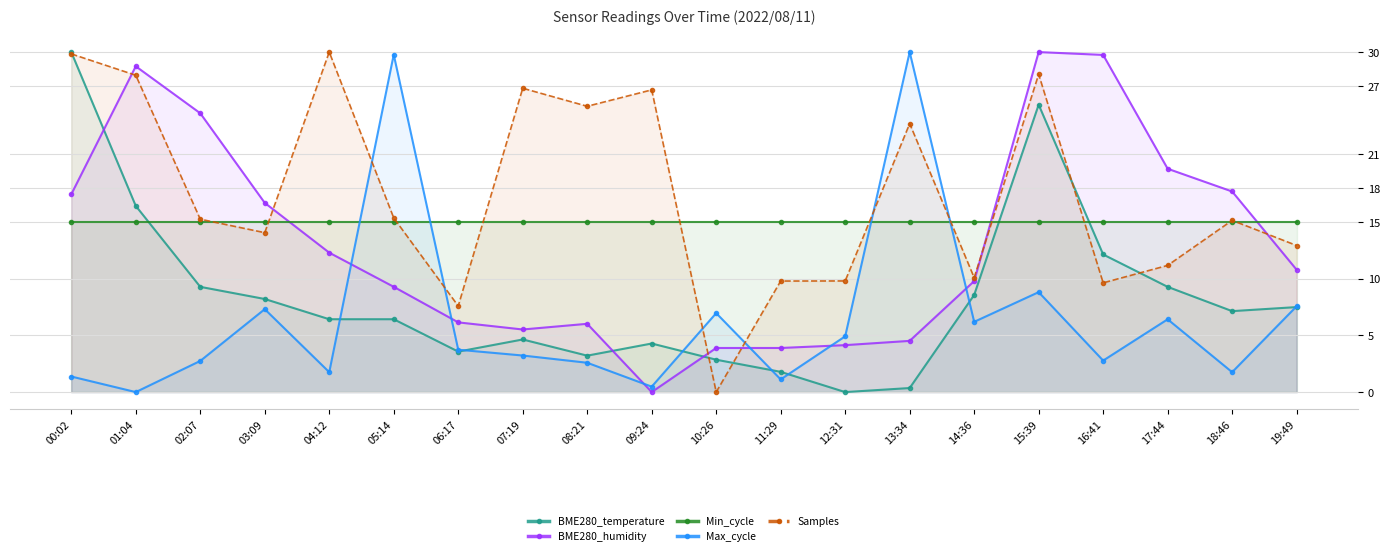

Rank the series by their maximum value, from lowest to highest.

Min_cycle, BME280_temperature, BME280_humidity, Max_cycle, Samples